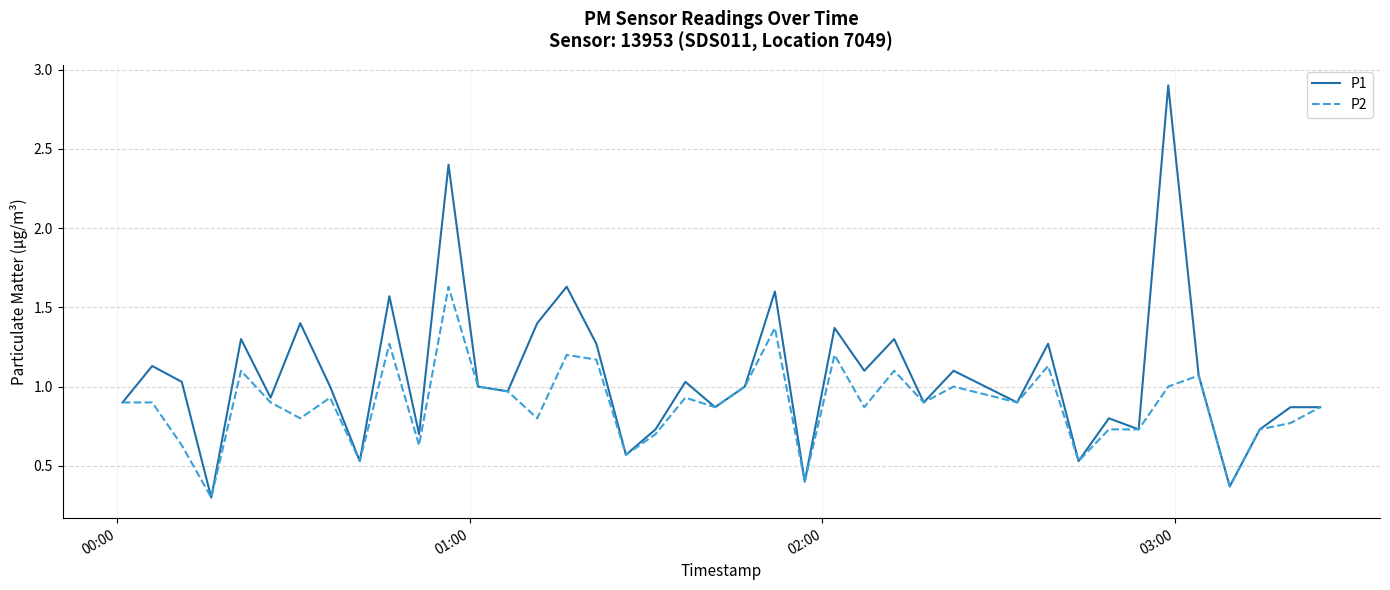

Which series has the widest spread of values?

P1